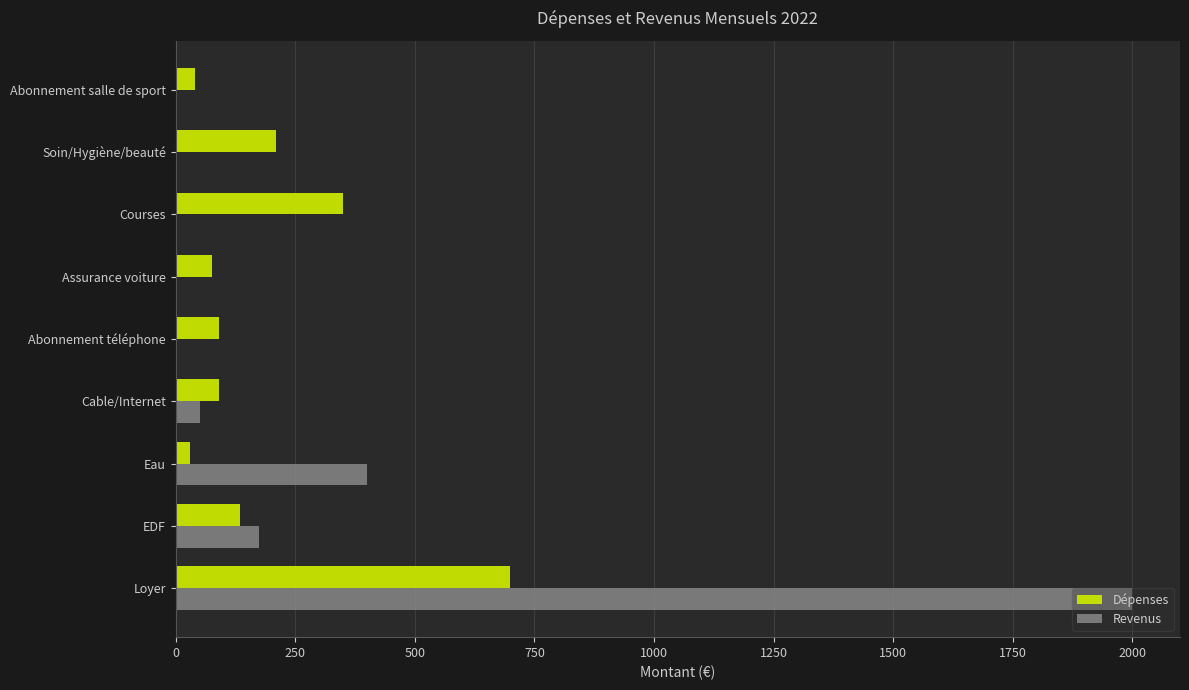

What is the total value across all series at Abonnement téléphone?

90